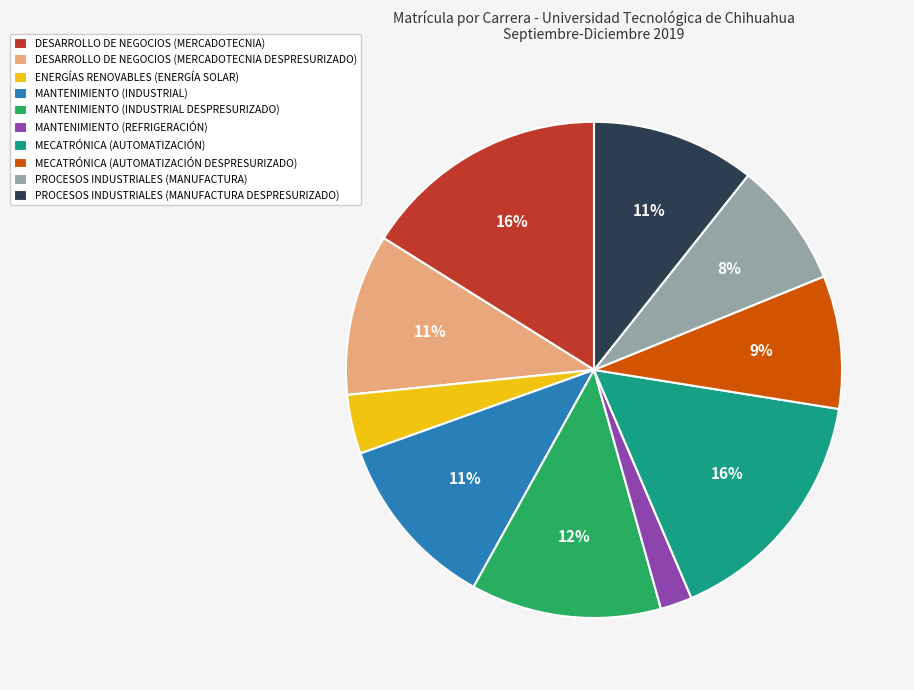

To the nearest percent, what percentage of the pie is MECATRÓNICA (AUTOMATIZACIÓN)?

16%